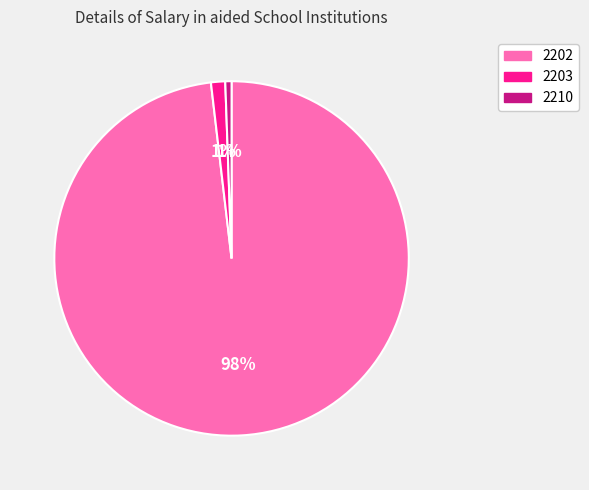

Which slice represents more than half of the pie?

2202